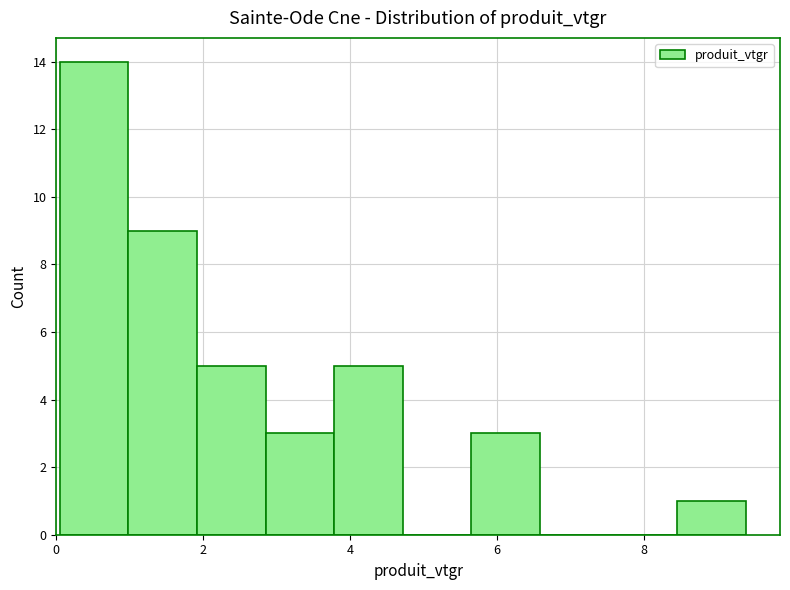

Over which range of the x-axis is the bar tallest?

0.0 to 1.0